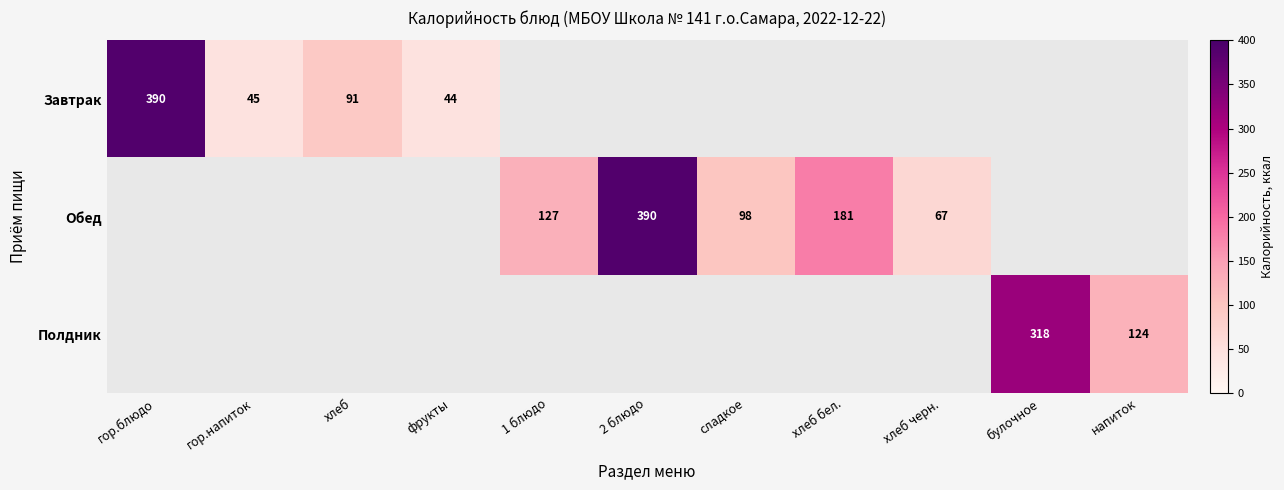

The Обед series shows 67 at хлеб черн.. True or false?

True